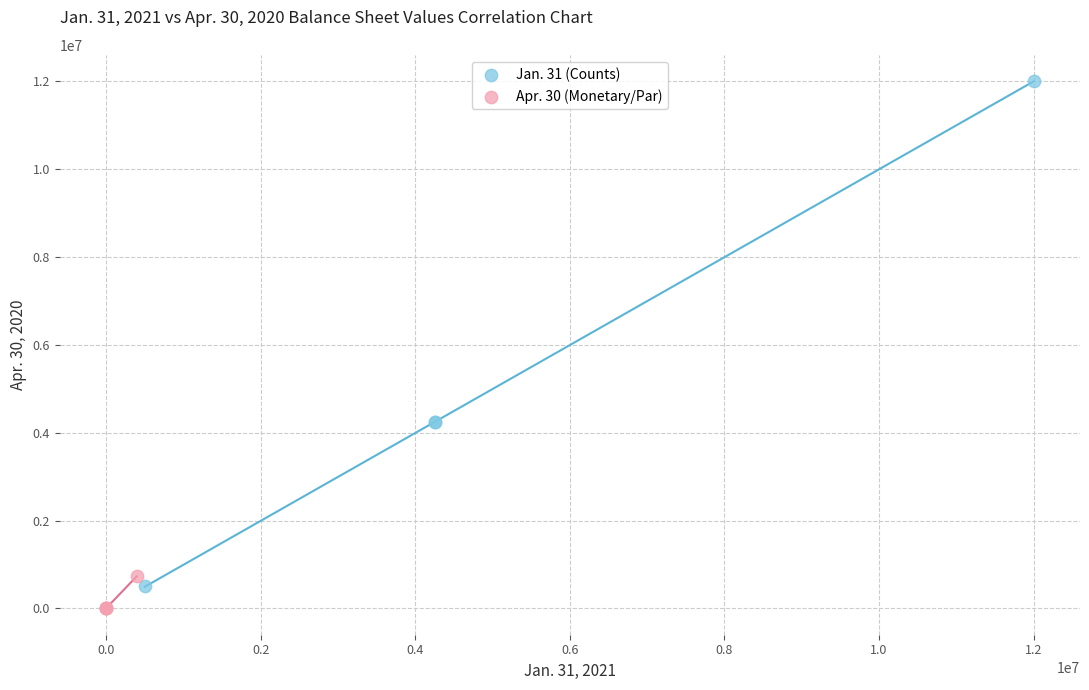

Which series has the largest Y range (max minus min)?

Jan. 31 (Counts)